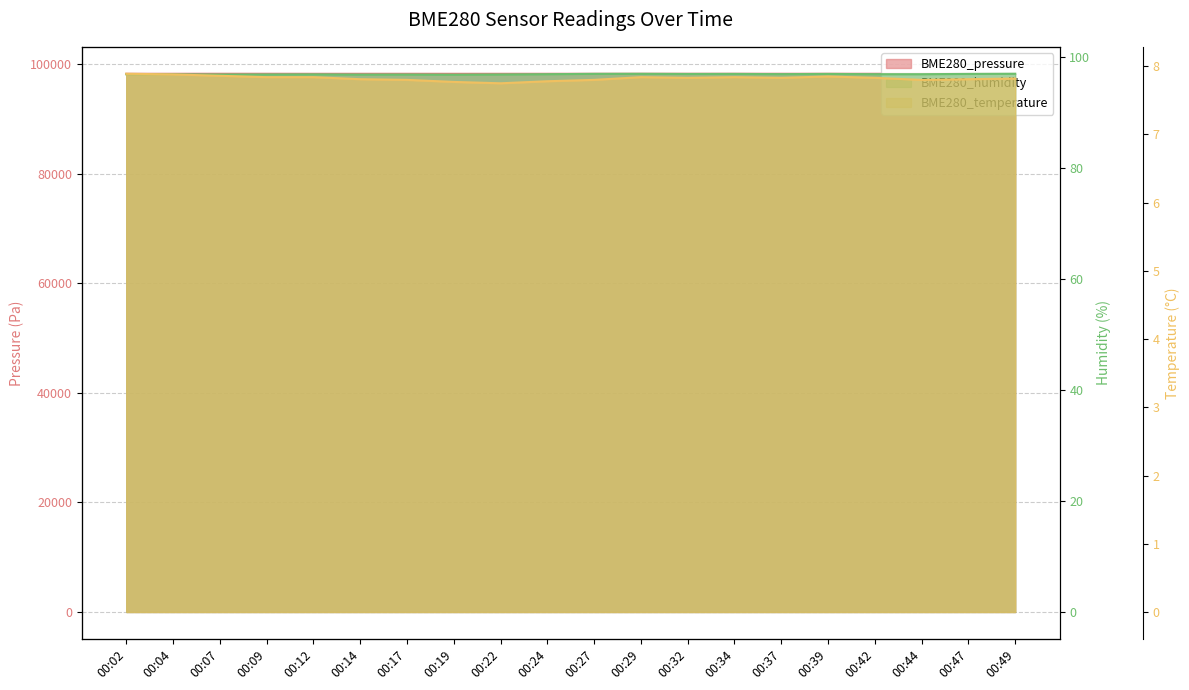

True or false: BME280_pressure has a value of 98204.8 at 00:32.

True